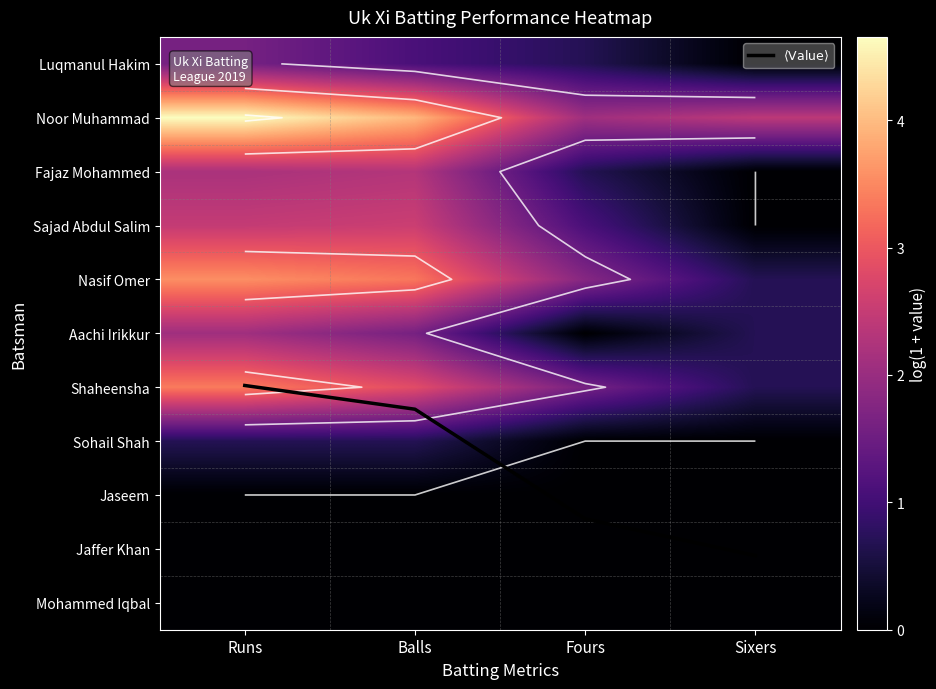

At how many categories does at least one series exceed 5?

4